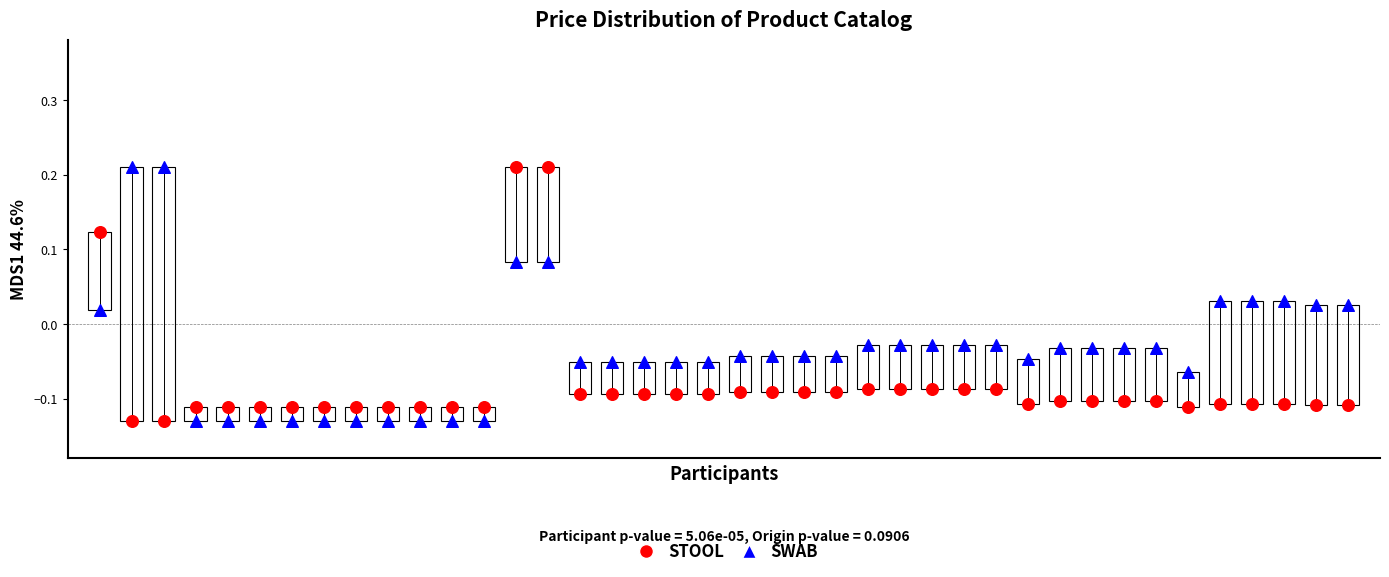

Across all data points, what is the range of Y values (max minus min)?

0.3